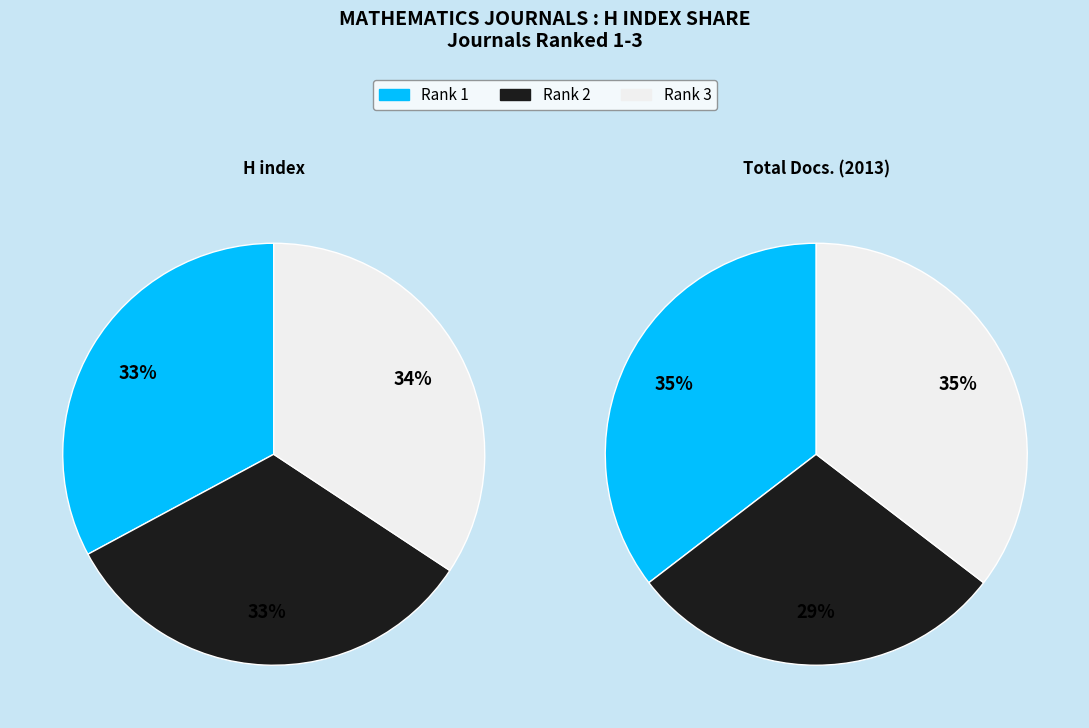

How many slices are in this pie chart?

3